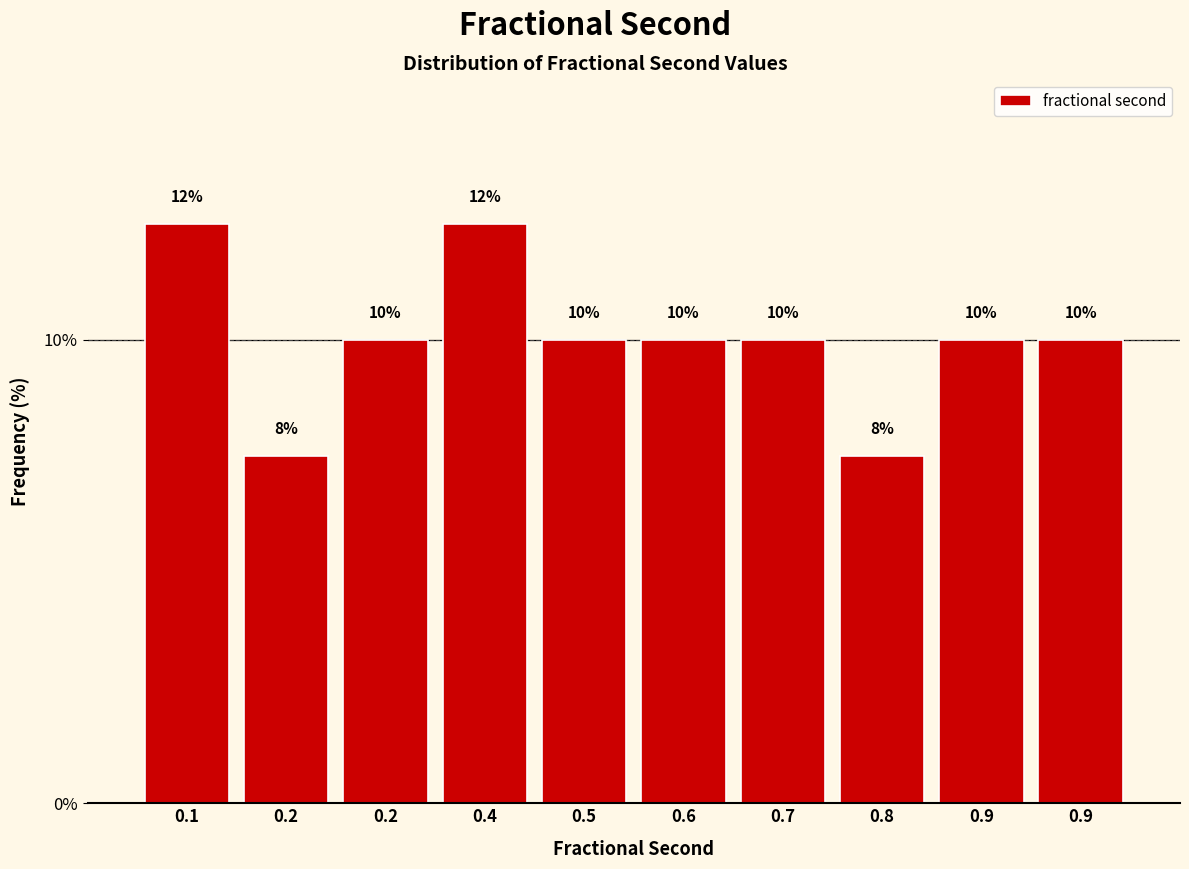

How many series are shown in this chart?

1